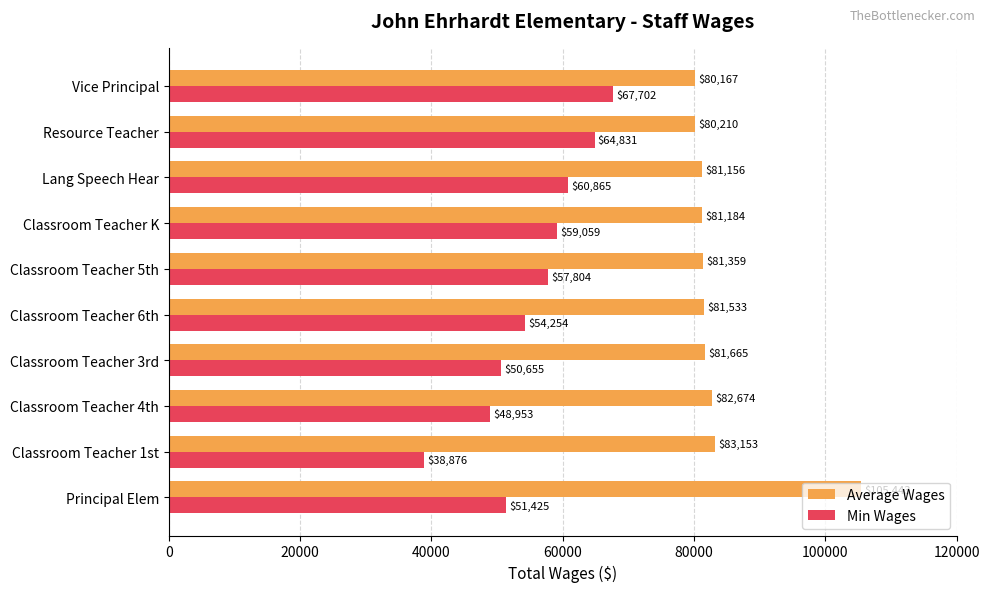

Read the Average Wages value at Classroom Teacher 1st, to the nearest 50.

83150